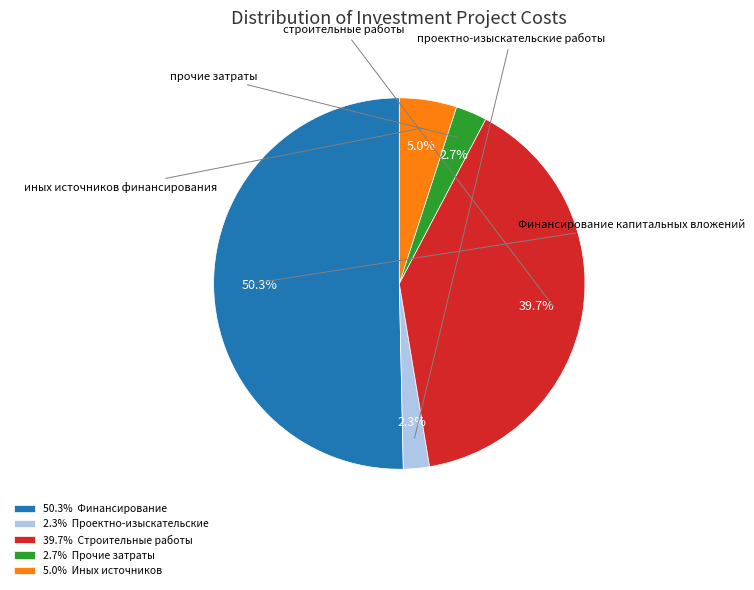

How many slices are in this pie chart?

5